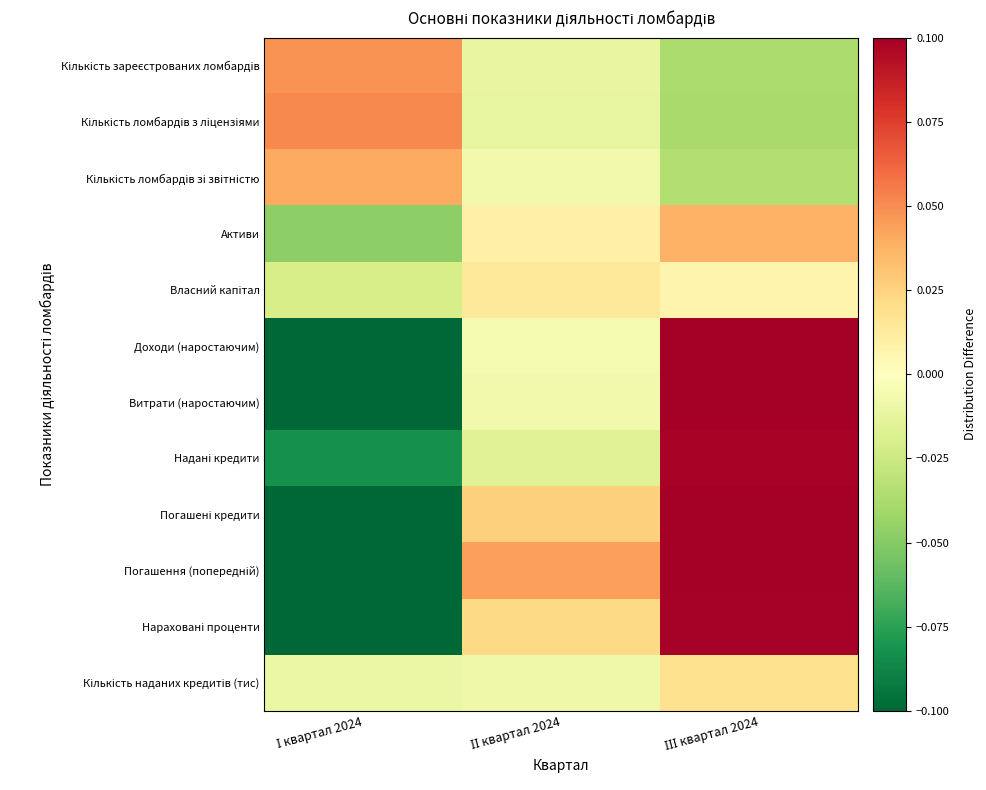

Count the number of categories in the chart.

3